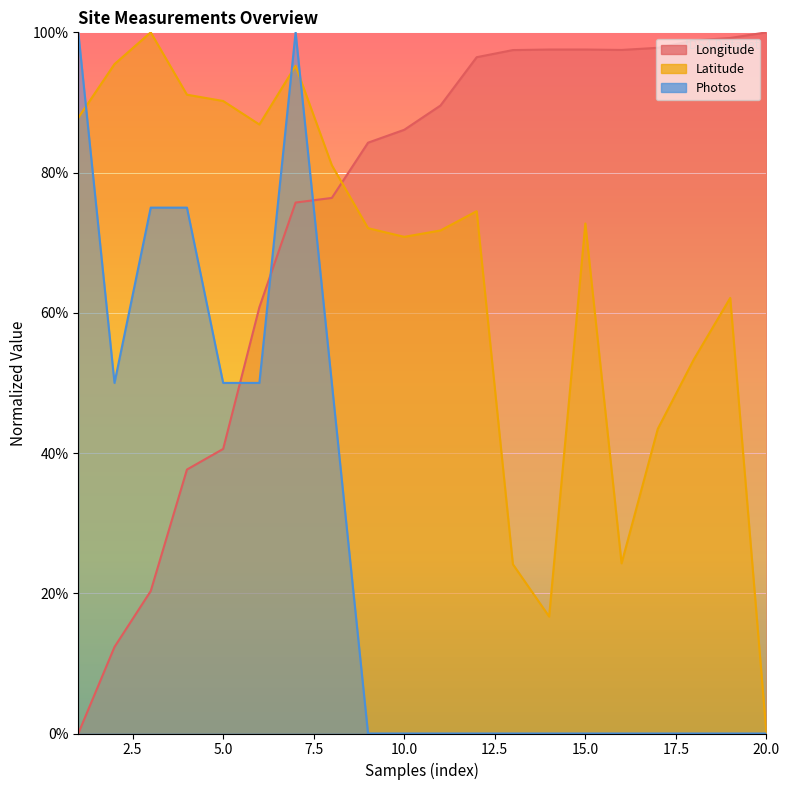

The Photos series shows 0.0 at 12. True or false?

True